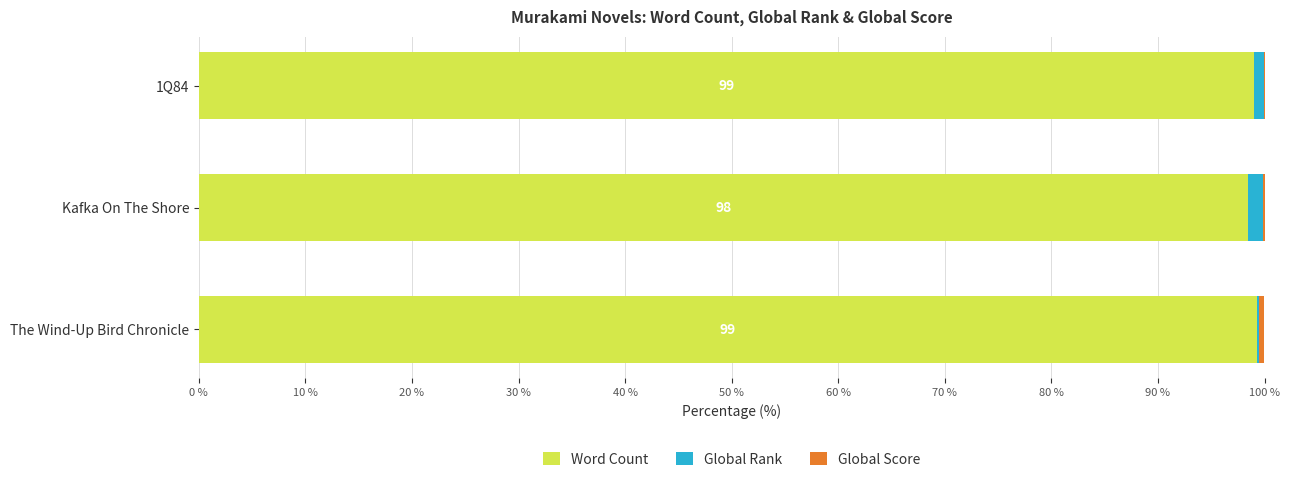

What is the sum of all Word Count values?

296.9